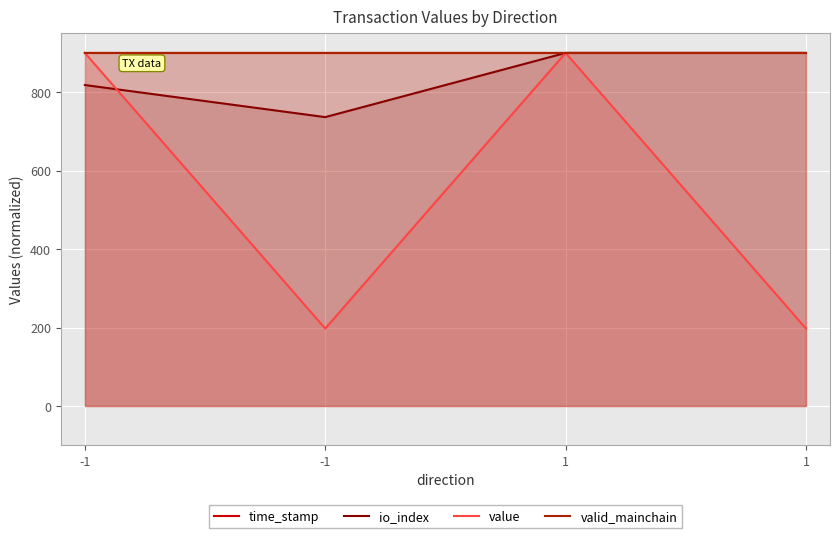

What is the value of the value point at the 1st from the left?

900.0